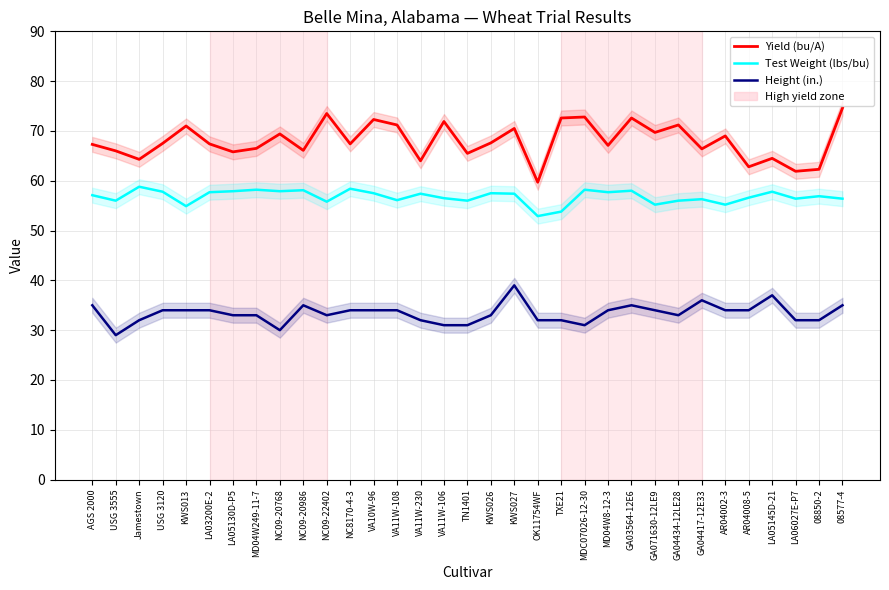

Where is the first local maximum for Height (in.)?

NC09-20986